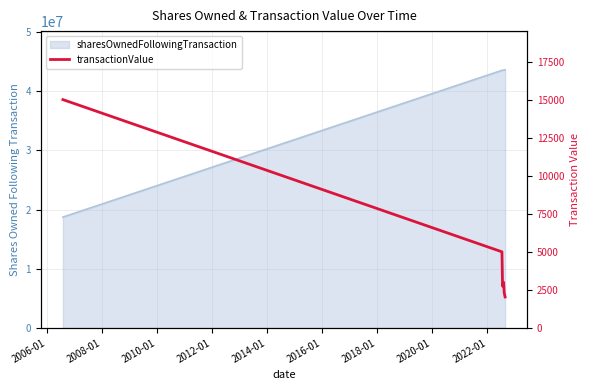

True or false: the data shows 22210 at 2004-01.

False